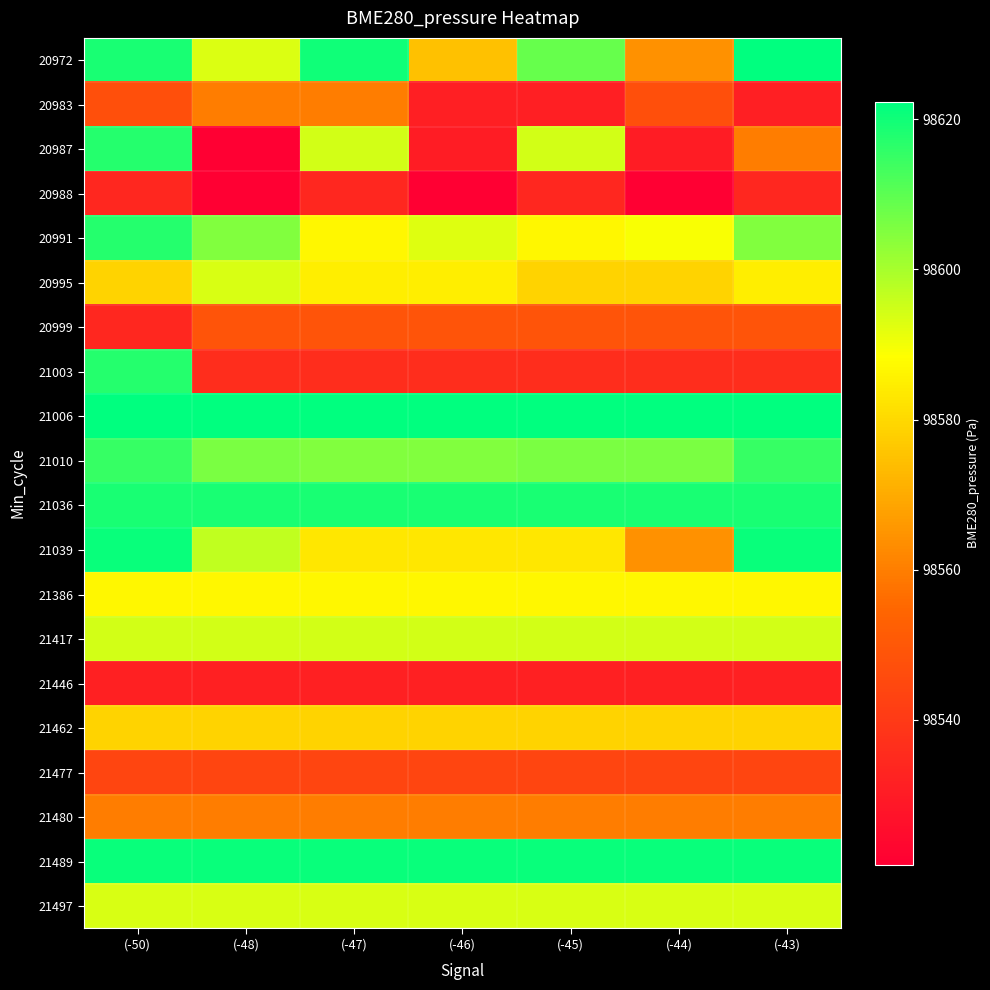

Reading left to right, what are all the values shown in this chart?

20972: (-50)=98618.9	(-48)=98593.1	(-47)=98620.2	(-46)=98575.0	(-45)=98608.7	(-44)=98564.2	(-43)=98622.3
20983: (-50)=98547.0	(-48)=98559.9	(-47)=98559.9	(-46)=98531.2	(-45)=98531.2	(-44)=98547.0	(-43)=98531.2
20987: (-50)=98617.2	(-48)=98520.8	(-47)=98594.3	(-46)=98530.3	(-45)=98594.3	(-44)=98530.3	(-43)=98559.9
20988: (-50)=98534.2	(-48)=98520.8	(-47)=98534.2	(-46)=98520.8	(-45)=98534.2	(-44)=98520.8	(-43)=98534.2
20991: (-50)=98617.2	(-48)=98605.2	(-47)=98587.0	(-46)=98592.6	(-45)=98587.0	(-44)=98589.2	(-43)=98605.2
20995: (-50)=98578.9	(-48)=98593.5	(-47)=98584.9	(-46)=98584.9	(-45)=98578.9	(-44)=98578.9	(-43)=98584.9
20999: (-50)=98534.2	(-48)=98548.7	(-47)=98548.7	(-46)=98548.7	(-45)=98548.7	(-44)=98548.7	(-43)=98548.7
21003: (-50)=98617.2	(-48)=98536.0	(-47)=98536.0	(-46)=98536.0	(-45)=98536.0	(-44)=98536.0	(-43)=98536.0
21006: (-50)=98622.3	(-48)=98622.3	(-47)=98622.3	(-46)=98622.3	(-45)=98622.3	(-44)=98622.3	(-43)=98622.3
21010: (-50)=98615.1	(-48)=98605.7	(-47)=98605.2	(-46)=98605.2	(-45)=98605.7	(-44)=98605.7	(-43)=98615.1
21036: (-50)=98618.9	(-48)=98618.9	(-47)=98618.9	(-46)=98618.9	(-45)=98618.9	(-44)=98618.9	(-43)=98618.9
21039: (-50)=98621.0	(-48)=98596.6	(-47)=98583.2	(-46)=98583.2	(-45)=98583.2	(-44)=98564.2	(-43)=98621.0
21386: (-50)=98587.0	(-48)=98587.0	(-47)=98587.0	(-46)=98587.0	(-45)=98587.0	(-44)=98587.0	(-43)=98587.0
21417: (-50)=98594.4	(-48)=98594.4	(-47)=98594.4	(-46)=98594.4	(-45)=98594.4	(-44)=98594.4	(-43)=98594.4
21446: (-50)=98531.6	(-48)=98531.6	(-47)=98531.6	(-46)=98531.6	(-45)=98531.6	(-44)=98531.6	(-43)=98531.6
21462: (-50)=98578.9	(-48)=98578.9	(-47)=98578.9	(-46)=98578.9	(-45)=98578.9	(-44)=98578.9	(-43)=98578.9
21477: (-50)=98544.1	(-48)=98544.1	(-47)=98544.1	(-46)=98544.1	(-45)=98544.1	(-44)=98544.1	(-43)=98544.1
21480: (-50)=98559.9	(-48)=98559.9	(-47)=98559.9	(-46)=98559.9	(-45)=98559.9	(-44)=98559.9	(-43)=98559.9
21489: (-50)=98621.0	(-48)=98621.0	(-47)=98621.0	(-46)=98621.0	(-45)=98621.0	(-44)=98621.0	(-43)=98621.0
21497: (-50)=98593.5	(-48)=98593.5	(-47)=98593.5	(-46)=98593.5	(-45)=98593.5	(-44)=98593.5	(-43)=98593.5